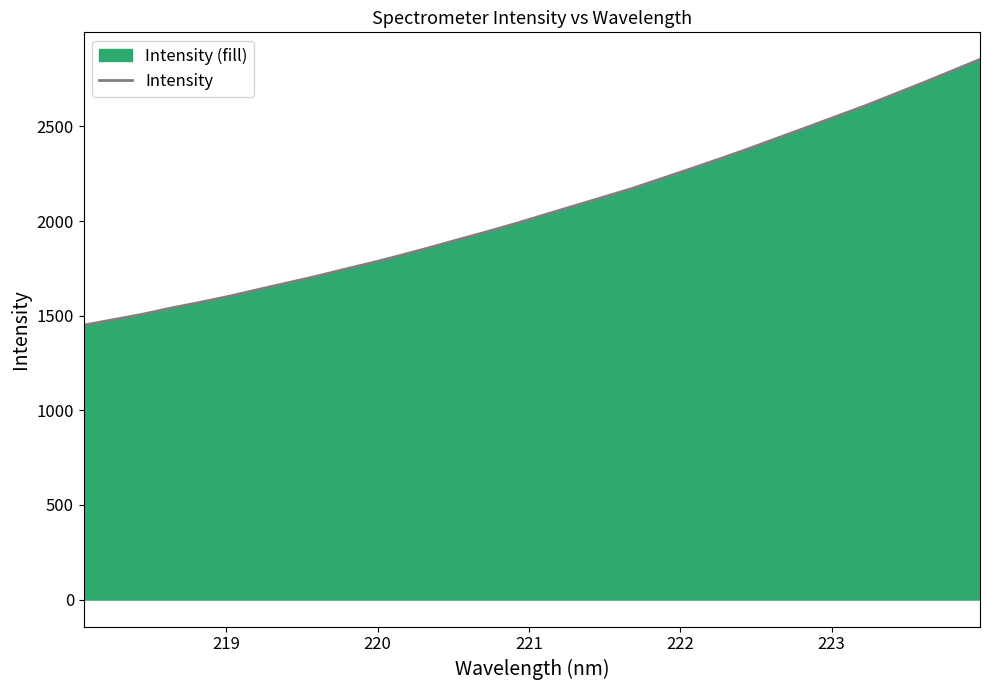

What is the difference between the maximum and minimum values?

1404.5